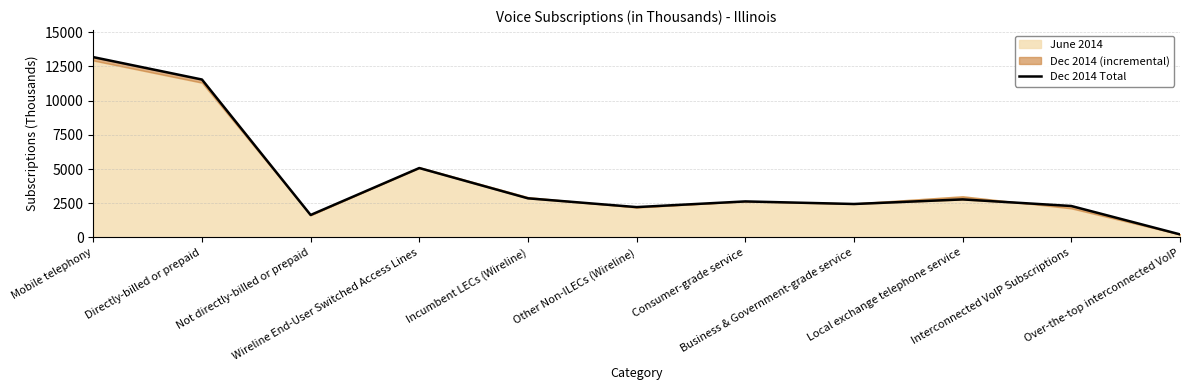

Where is the first local minimum?

Not directly-billed or prepaid